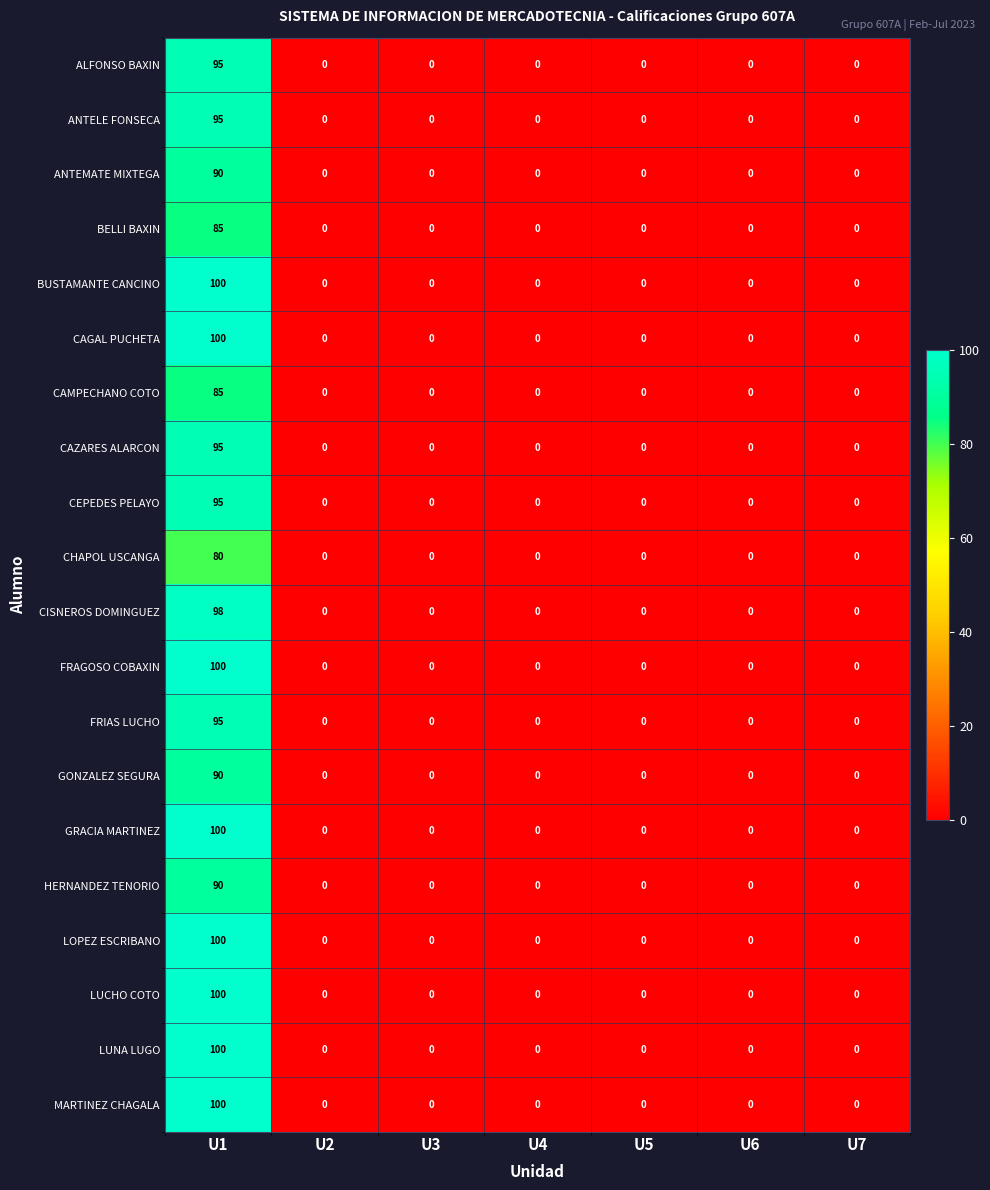

True or false: FRAGOSO COBAXIN has a value of 41 at U7.

False